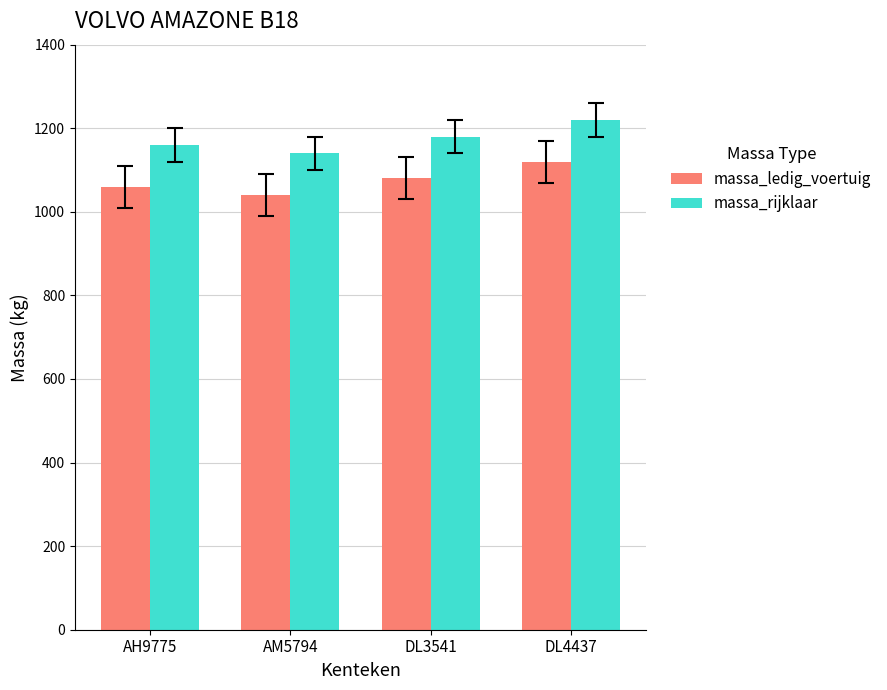

Which category has the highest value in the massa_rijklaar series?

DL4437